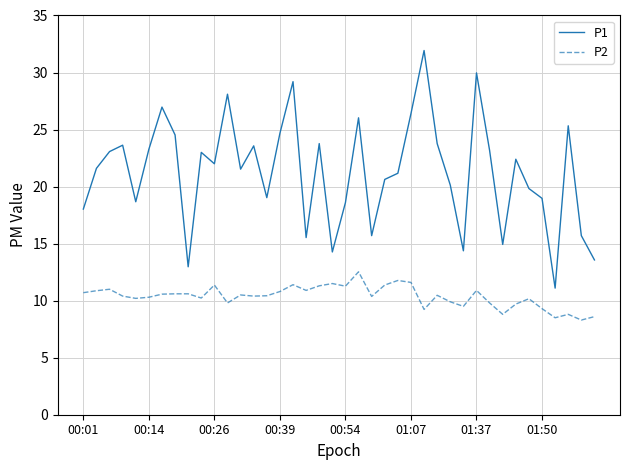

What is the lowest value of the P2 series?

8.3